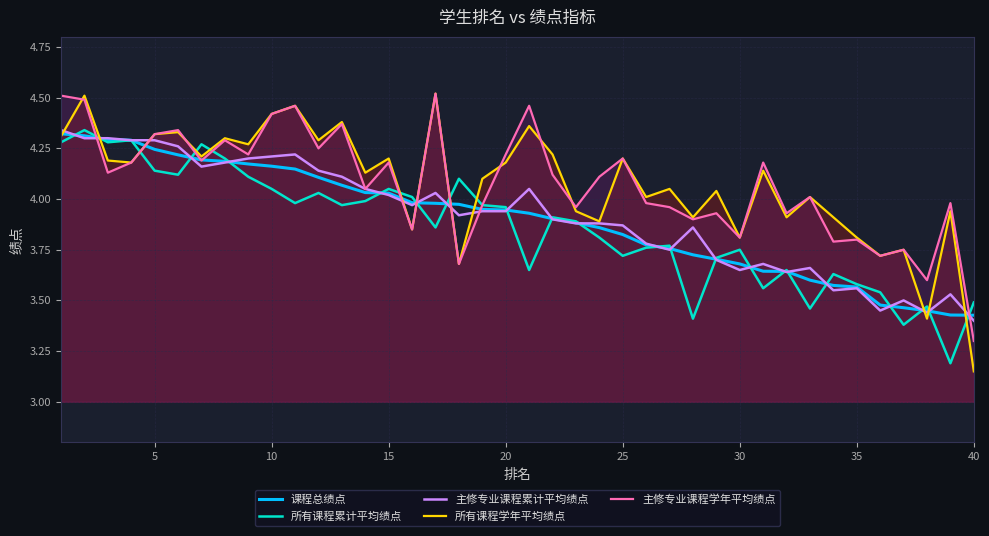

Which category has the lowest value in the 主修专业课程学年平均绩点 series?

40